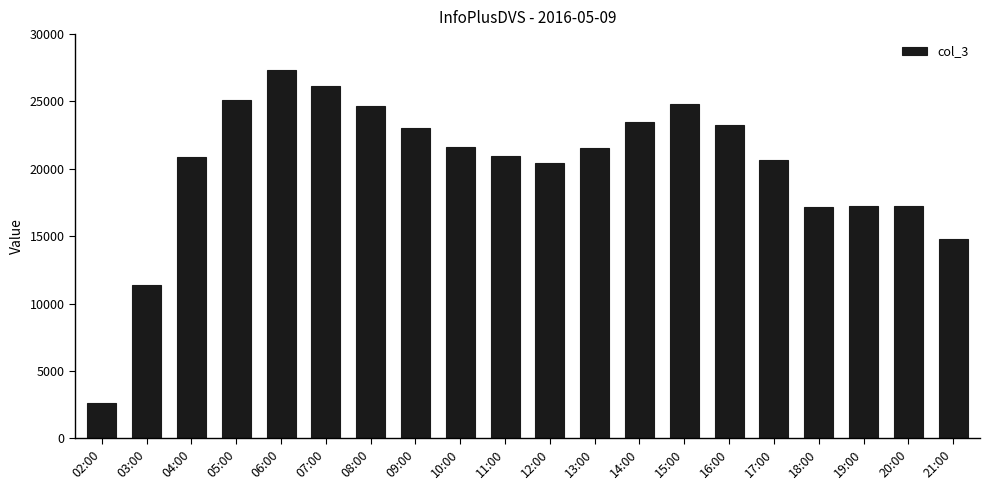

The chart shows a value of 17273 at 20:00. True or false?

True